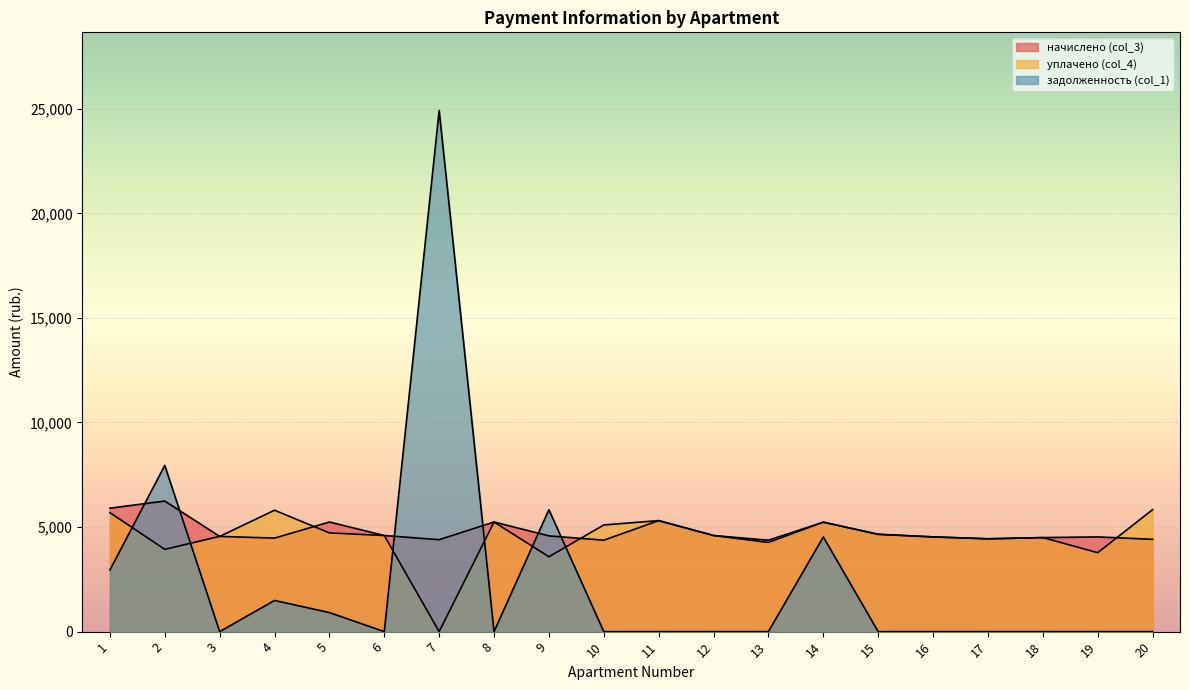

How many intersections are there between задолженность (col_1) and начислено (col_3)?

6